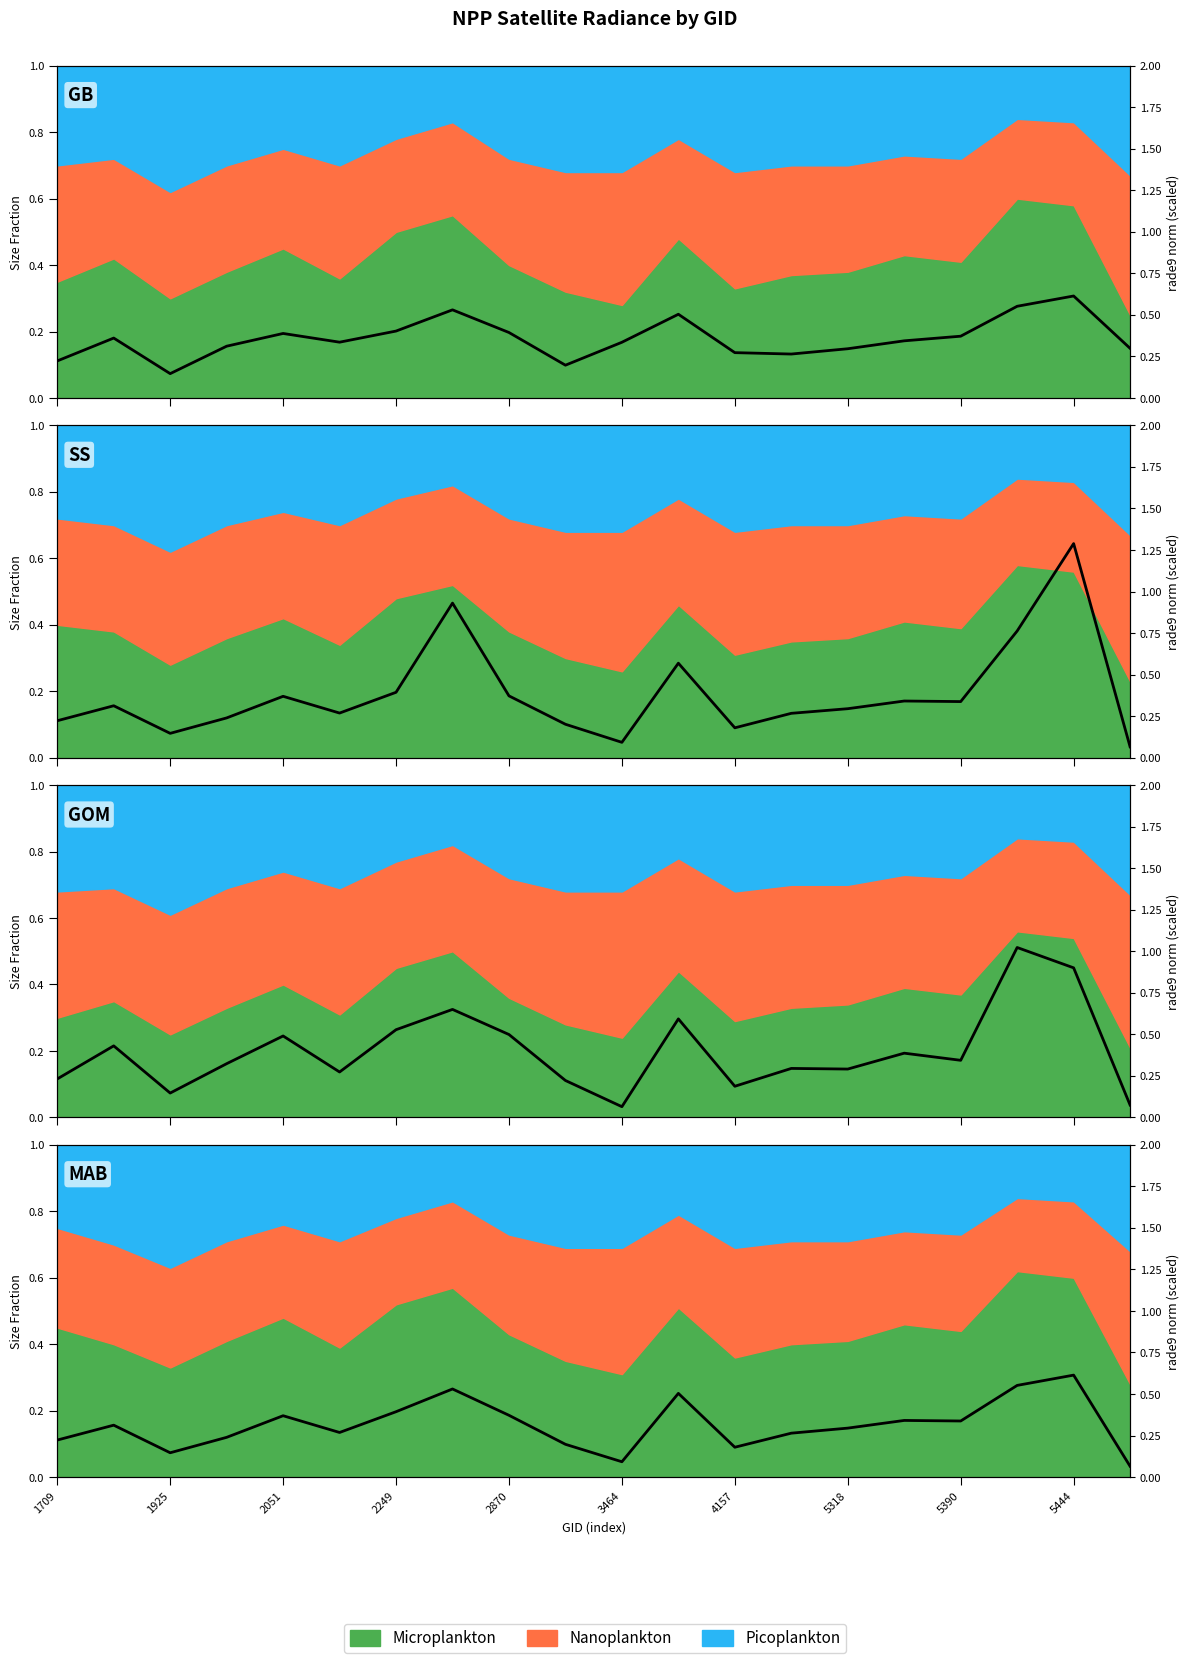

True or false: there are more than 0 points higher than both neighbors.

True